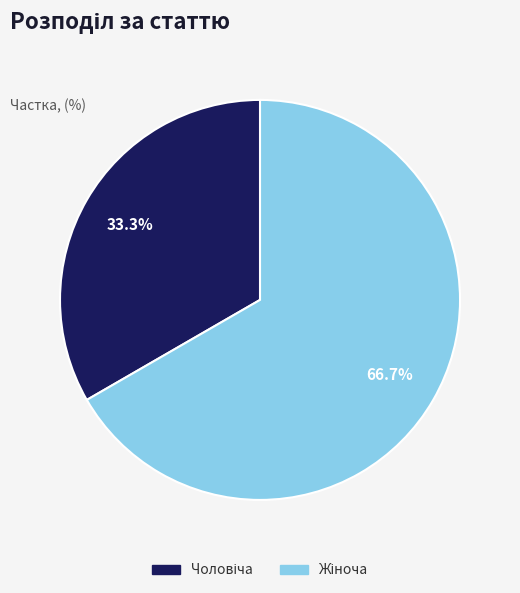

To the nearest percent, what is the average slice percentage?

50%